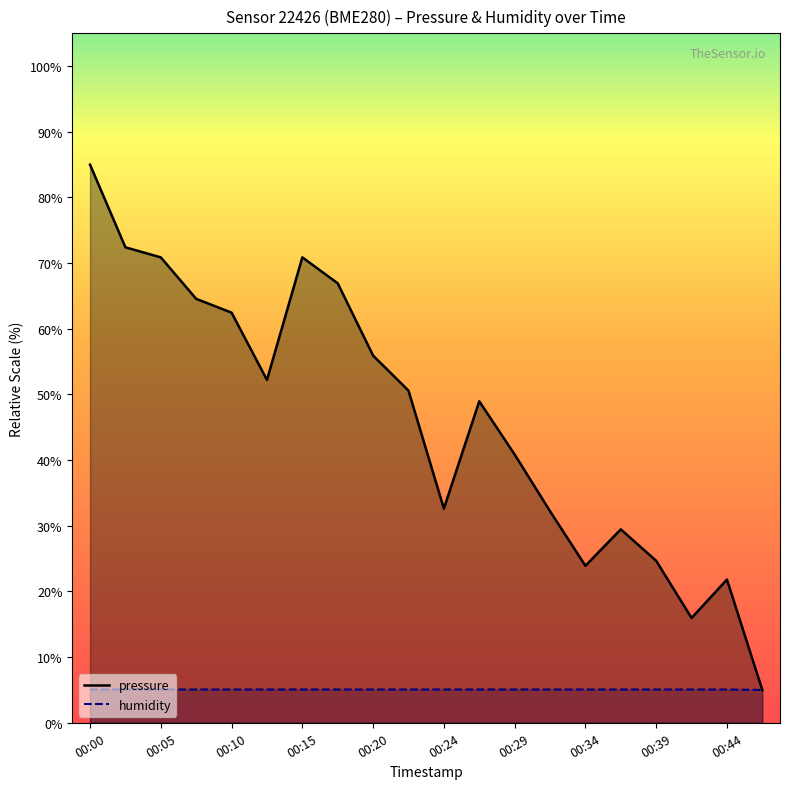

Reading right to left, list all the values displayed in this chart.

pressure: 5.0	21.8	16.0	24.7	29.5	23.9	32.2	40.9	49.0	32.6	50.6	55.9	66.9	70.9	52.2	62.5	64.6	70.9	72.4	85.0
humidity: 5.0	5.1	5.1	5.1	5.1	5.1	5.1	5.1	5.1	5.1	5.1	5.1	5.1	5.1	5.1	5.1	5.1	5.1	5.1	5.1